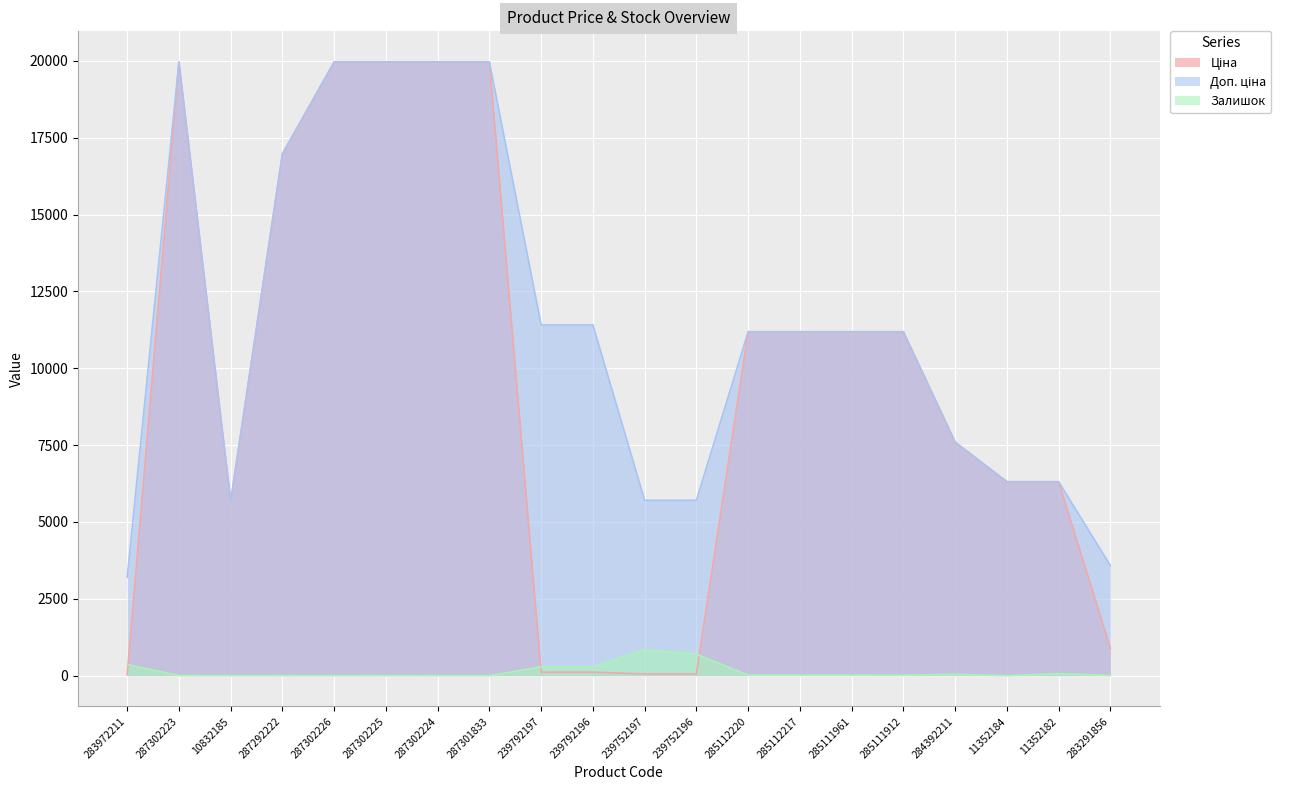

At which label does Доп. ціна first exceed 11188?

287302223